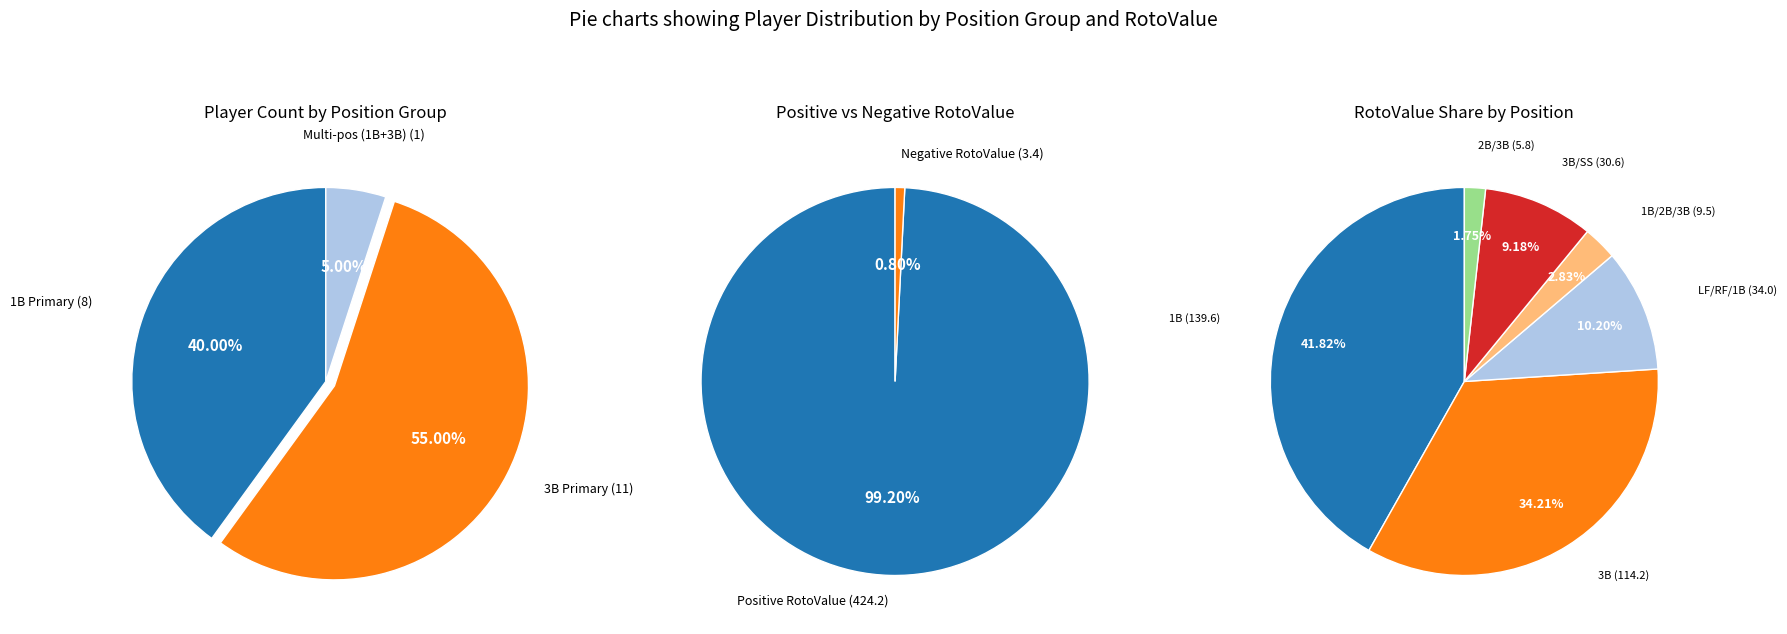

Which has a higher value, 3B or 3B/SS?

3B